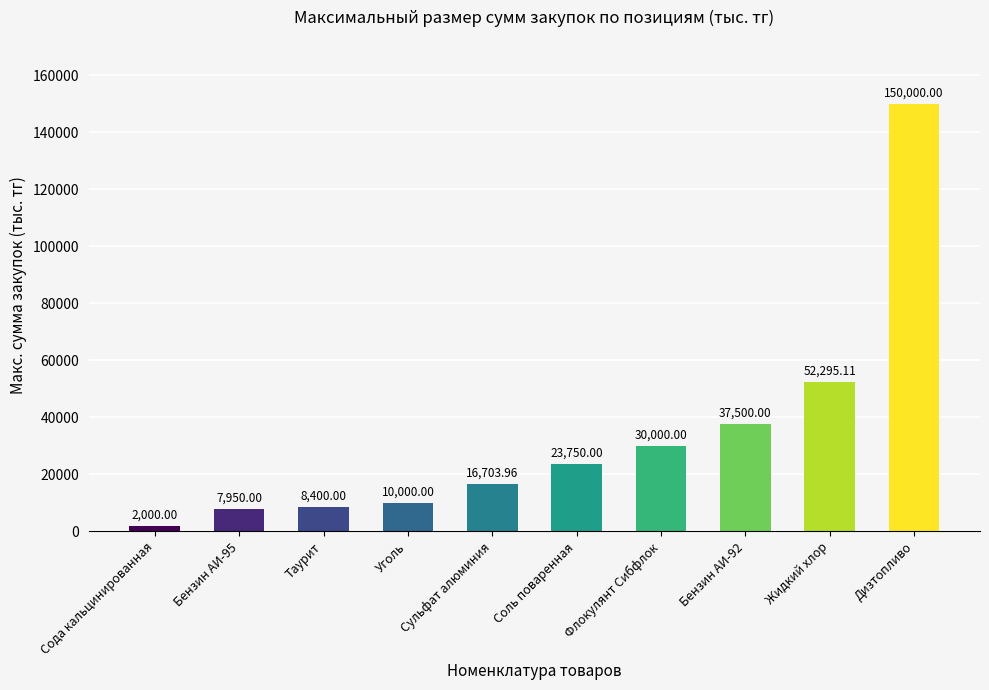

True or false: the data shows 16704.0 at Сульфат алюминия.

True